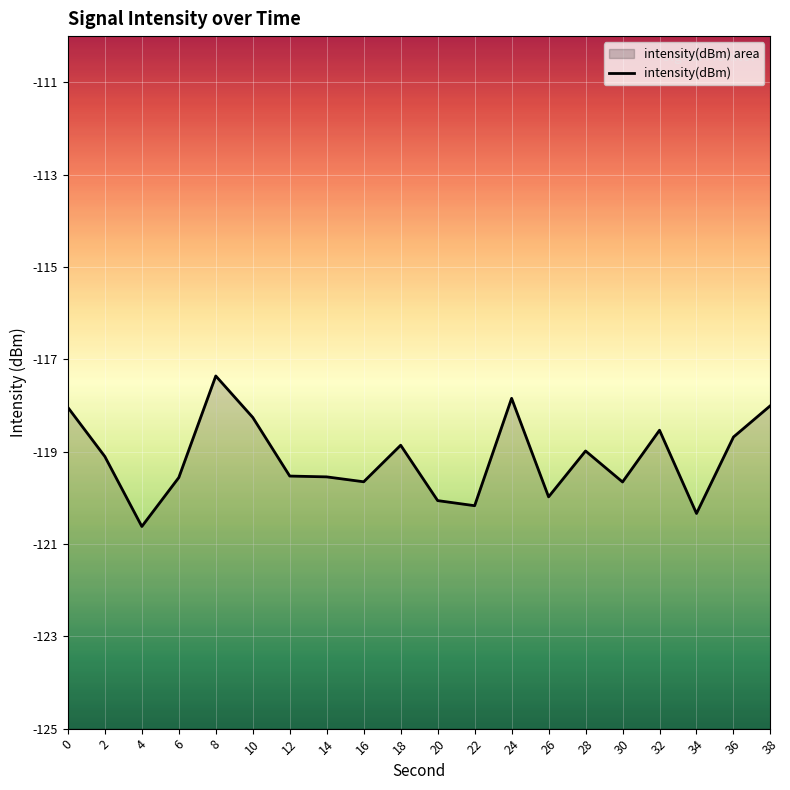

Is it true that the value at 24 is -117.8?

True